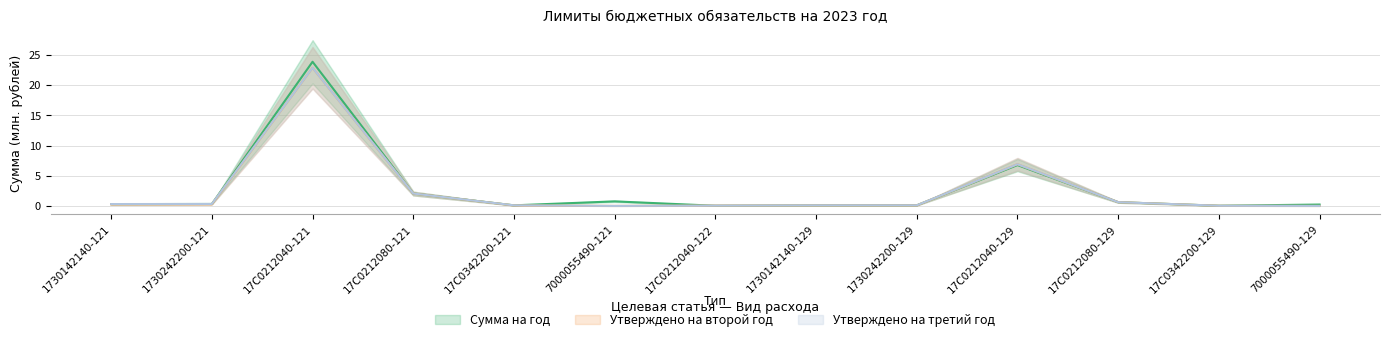

Which label corresponds to the smallest value in the chart?

7000055490-121